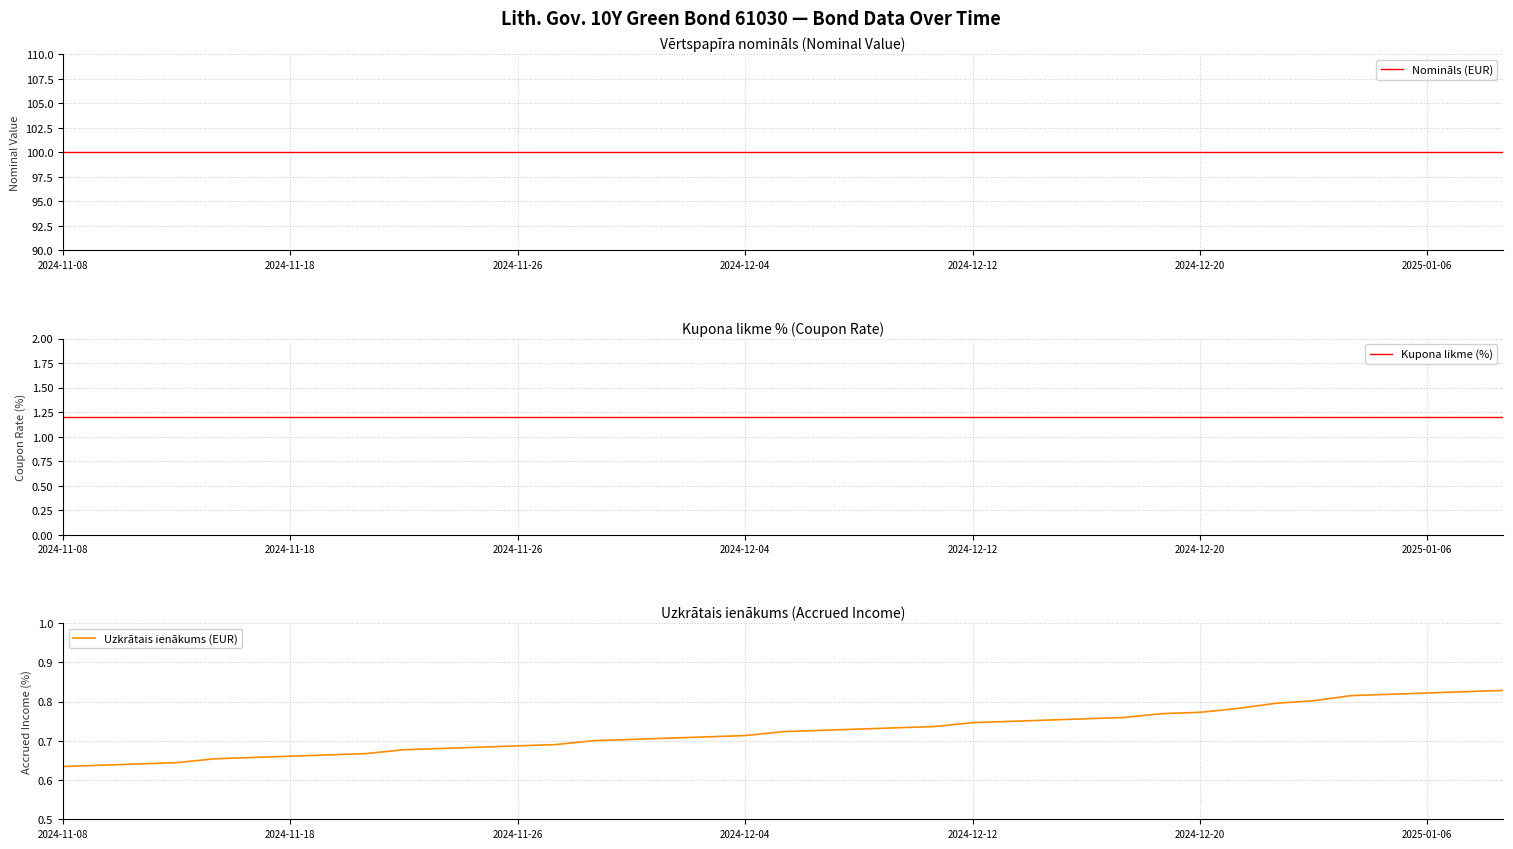

How many distinct data groups are displayed?

3